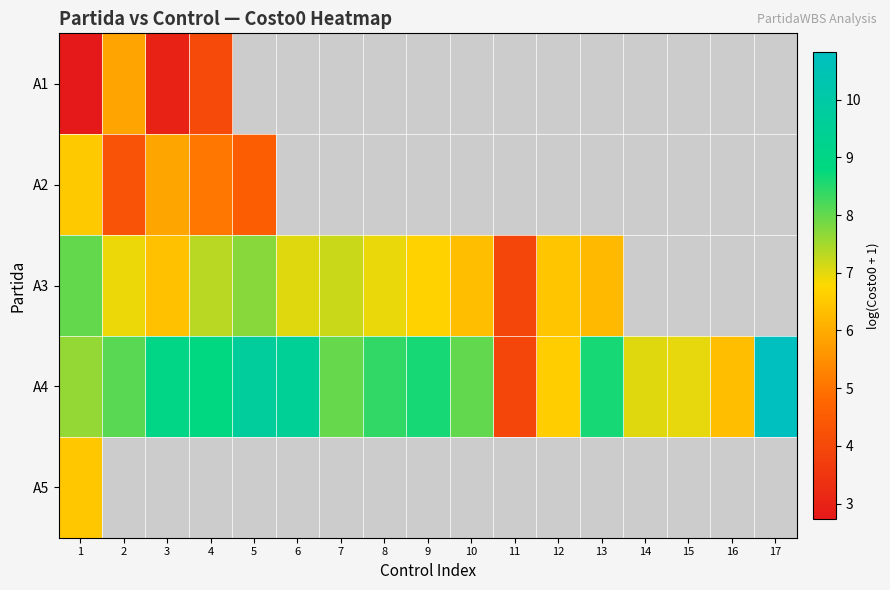

What is the minimum value shown in the chart?

2.7